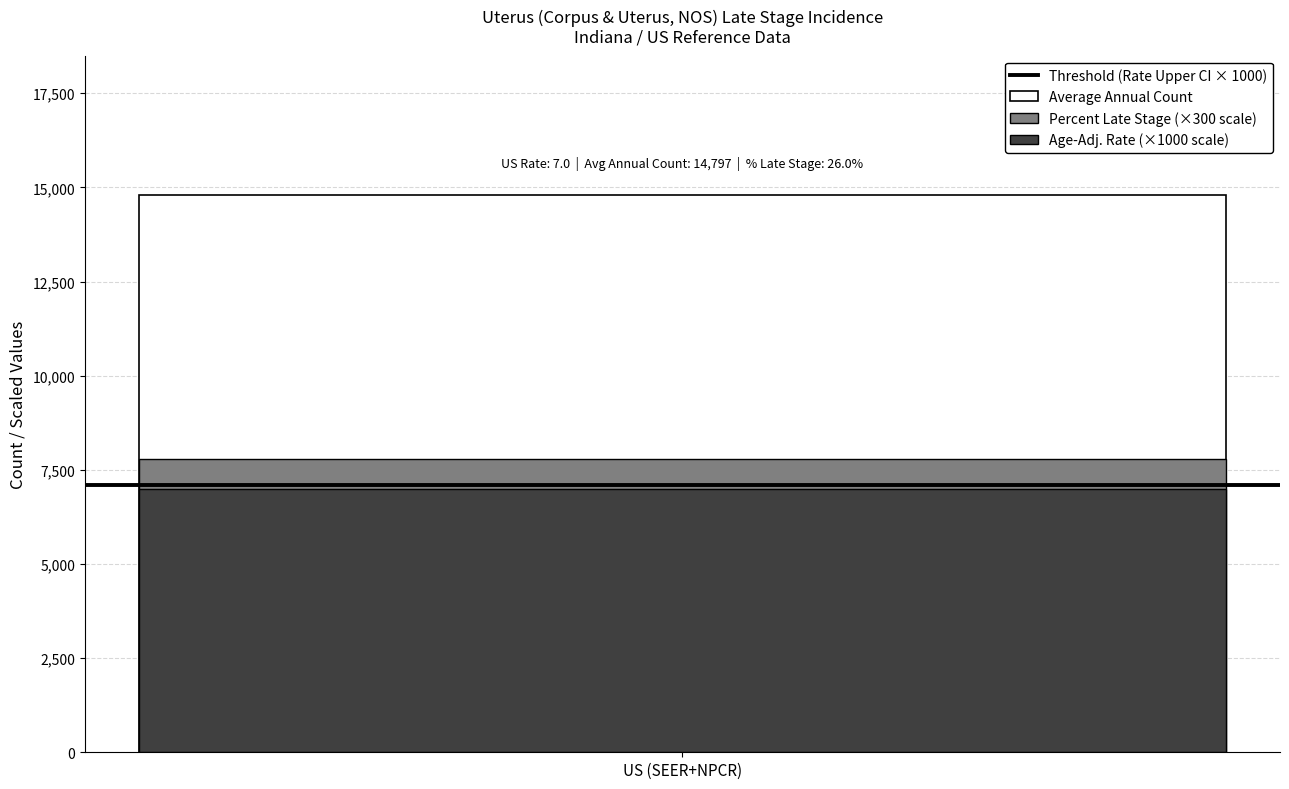

At which label does Percent Late Stage reach its peak?

US (SEER+NPCR)